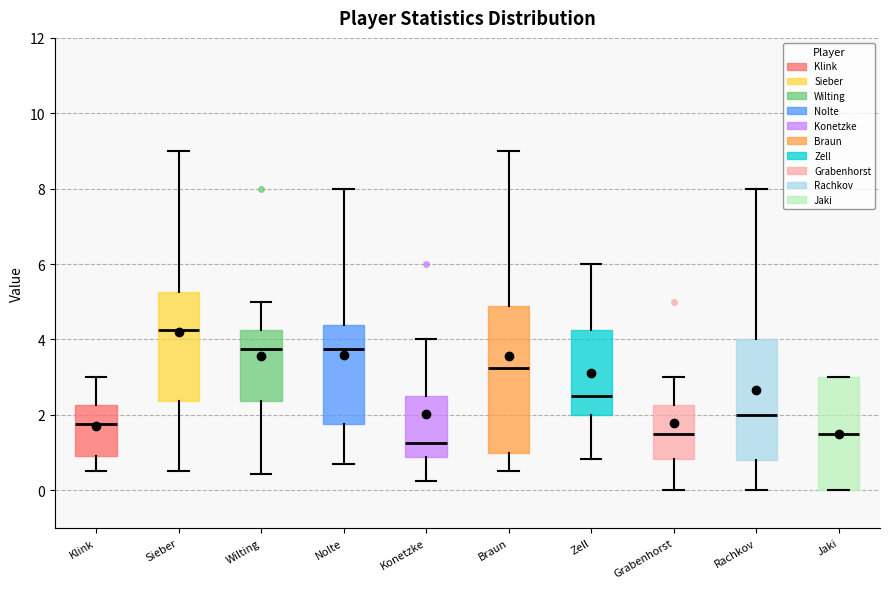

Reading left to right, transcribe this box plot: for each box, give where its median line is, the range the box spans, and where its two whiskers end, as read against the y-axis. The values are not printed on the chart, so give them approximately, as read against the axis.

Klink: median 1.8, box 1.0 to 2.2, whiskers 0.6 to 3.0
Sieber: median 4.2, box 2.4 to 5.2, whiskers 0.6 to 9.0
Wilting: median 3.8, box 2.4 to 4.2, whiskers 0.4 to 5.0
Nolte: median 3.8, box 1.8 to 4.4, whiskers 0.6 to 8.0
Konetzke: median 1.2, box 0.8 to 2.6, whiskers 0.2 to 4.0
Braun: median 3.2, box 1.0 to 4.8, whiskers 0.6 to 9.0
Zell: median 2.6, box 2.0 to 4.2, whiskers 0.8 to 6.0
Grabenhorst: median 1.6, box 0.8 to 2.2, whiskers 0.0 to 3.0
Rachkov: median 2.0, box 0.8 to 4.0, whiskers 0.0 to 8.0
Jaki: median 1.6, box 0.0 to 3.0, whiskers 0.0 to 3.0